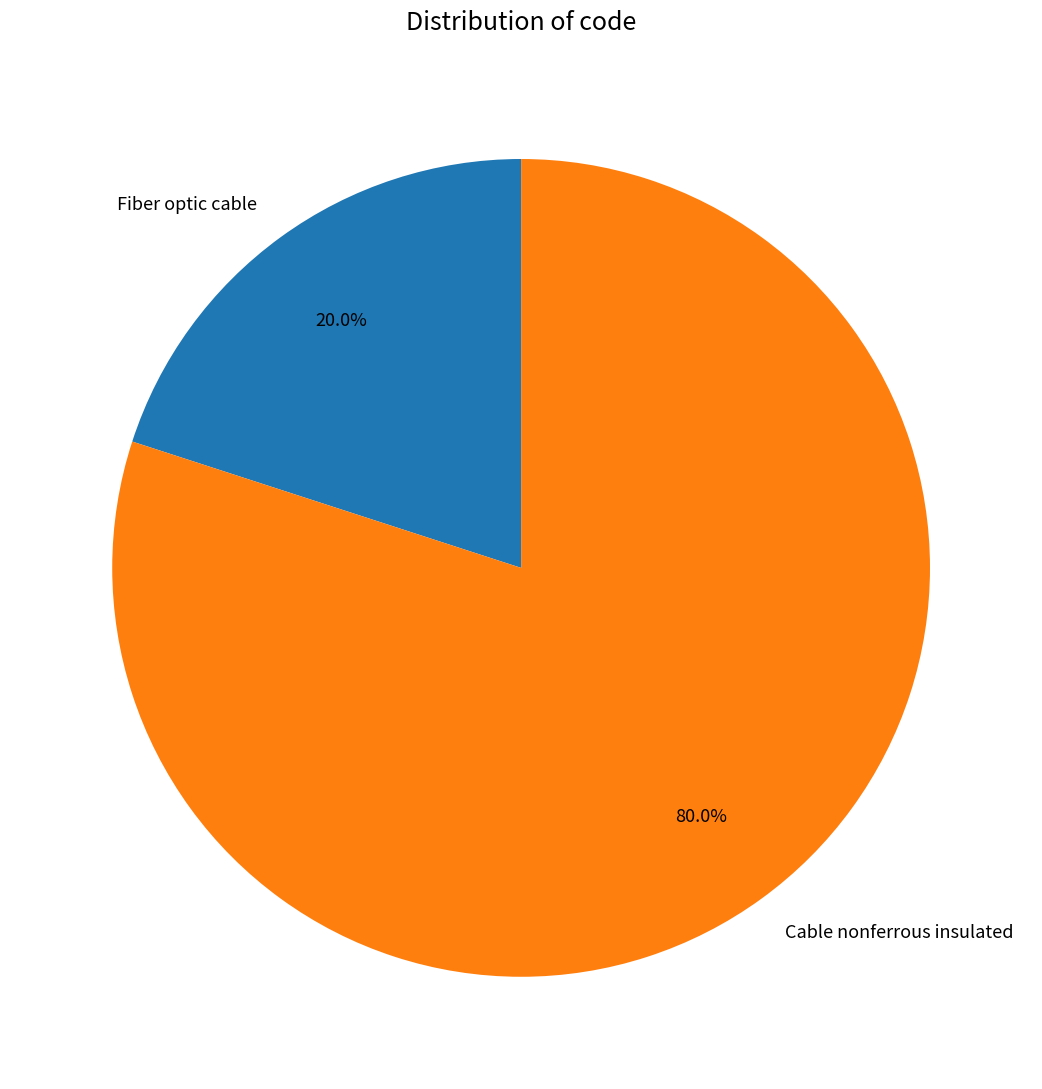

Count the number of slices in the pie.

2